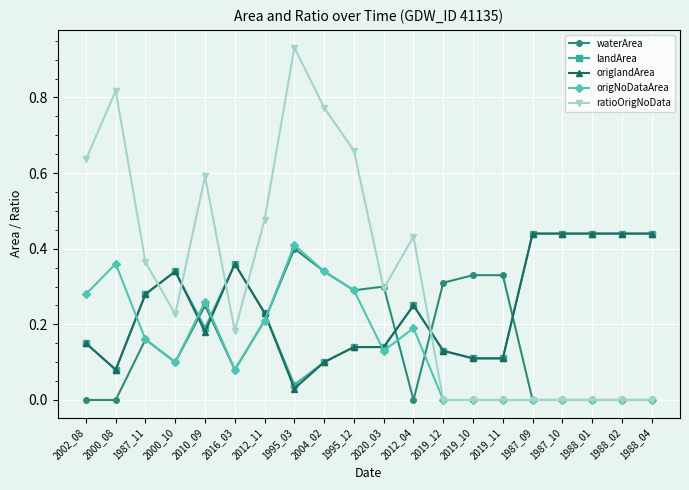

What are all the series names shown in the legend?

waterArea, landArea, origlandArea, origNoDataArea, ratioOrigNoData